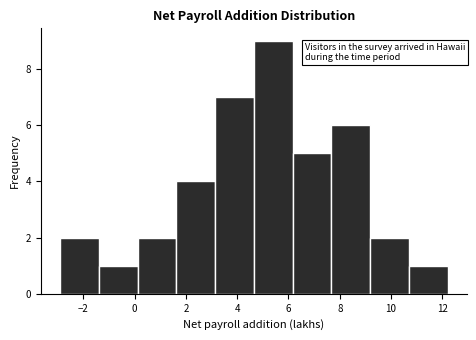

What is the height of the bar covering -1.4 to 0.2 on the x-axis? Neither the bar edges nor the heights are printed on the chart, so give them approximately, as read against the axes.

1